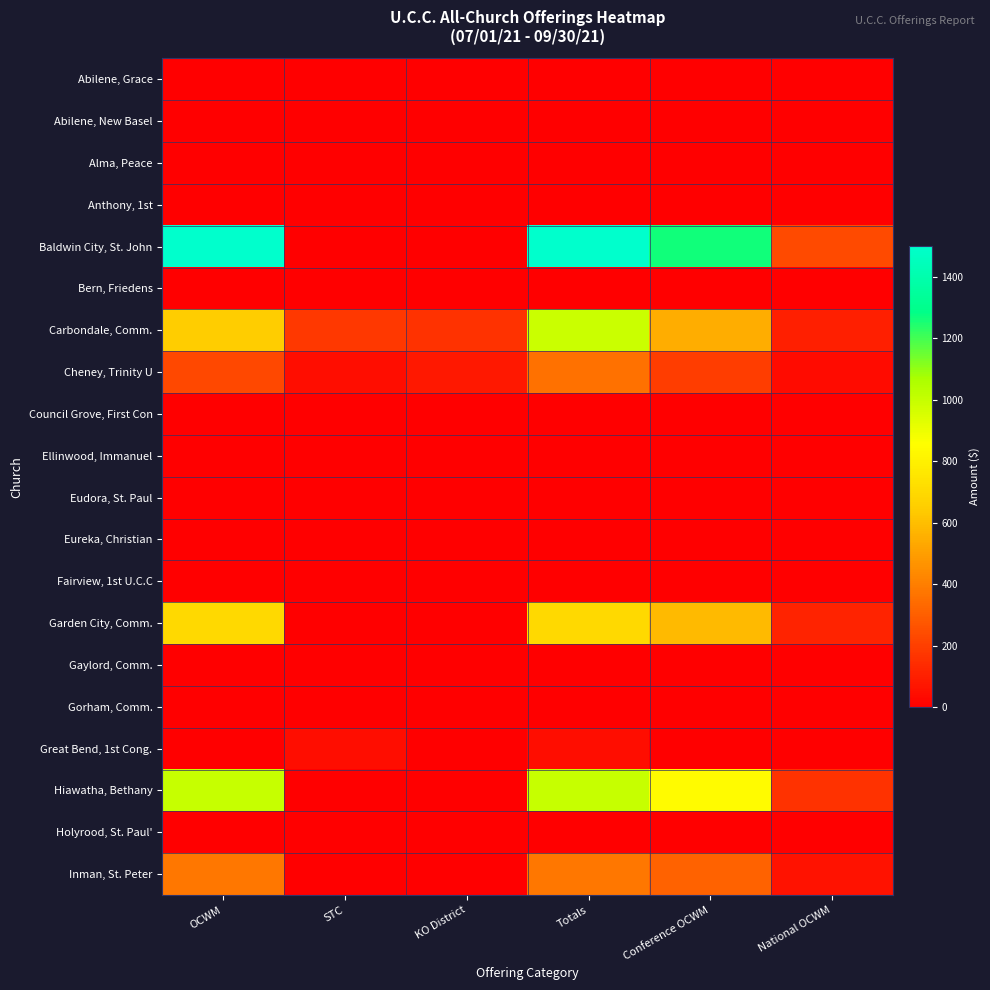

Reading left to right, extract all data points from this chart.

Abilene, Grace: OCWM=0.0	STC=0.0	KO District=0.0	Totals=0.0	Conference OCWM=0.0	National OCWM=0.0
Abilene, New Basel: OCWM=0.0	STC=0.0	KO District=0.0	Totals=0.0	Conference OCWM=0.0	National OCWM=0.0
Alma, Peace: OCWM=0.0	STC=0.0	KO District=0.0	Totals=0.0	Conference OCWM=0.0	National OCWM=0.0
Anthony, 1st: OCWM=0.0	STC=0.0	KO District=0.0	Totals=0.0	Conference OCWM=0.0	National OCWM=0.0
Baldwin City, St. John: OCWM=1500.0	STC=0.0	KO District=0.0	Totals=1500.0	Conference OCWM=1260.0	National OCWM=240.0
Bern, Friedens: OCWM=0.0	STC=0.0	KO District=0.0	Totals=0.0	Conference OCWM=0.0	National OCWM=0.0
Carbondale, Comm.: OCWM=650.0	STC=180.0	KO District=160.0	Totals=990.0	Conference OCWM=546.0	National OCWM=104.0
Cheney, Trinity U: OCWM=233.4	STC=42.9	KO District=81.2	Totals=357.4	Conference OCWM=196.1	National OCWM=37.3
Council Grove, First Con: OCWM=0.0	STC=0.0	KO District=0.0	Totals=0.0	Conference OCWM=0.0	National OCWM=0.0
Ellinwood, Immanuel: OCWM=0.0	STC=0.0	KO District=0.0	Totals=0.0	Conference OCWM=0.0	National OCWM=0.0
Eudora, St. Paul: OCWM=0.0	STC=0.0	KO District=0.0	Totals=0.0	Conference OCWM=0.0	National OCWM=0.0
Eureka, Christian: OCWM=0.0	STC=0.0	KO District=0.0	Totals=0.0	Conference OCWM=0.0	National OCWM=0.0
Fairview, 1st U.C.C: OCWM=0.0	STC=0.0	KO District=0.0	Totals=0.0	Conference OCWM=0.0	National OCWM=0.0
Garden City, Comm.: OCWM=700.0	STC=0.0	KO District=0.0	Totals=700.0	Conference OCWM=588.0	National OCWM=112.0
Gaylord, Comm.: OCWM=0.0	STC=0.0	KO District=0.0	Totals=0.0	Conference OCWM=0.0	National OCWM=0.0
Gorham, Comm.: OCWM=0.0	STC=0.0	KO District=0.0	Totals=0.0	Conference OCWM=0.0	National OCWM=0.0
Great Bend, 1st Cong.: OCWM=0.0	STC=45.0	KO District=0.0	Totals=45.0	Conference OCWM=0.0	National OCWM=0.0
Hiawatha, Bethany: OCWM=1000.0	STC=0.0	KO District=0.0	Totals=1000.0	Conference OCWM=840.0	National OCWM=160.0
Holyrood, St. Paul': OCWM=0.0	STC=0.0	KO District=0.0	Totals=0.0	Conference OCWM=0.0	National OCWM=0.0
Inman, St. Peter: OCWM=375.0	STC=0.0	KO District=0.0	Totals=375.0	Conference OCWM=315.0	National OCWM=60.0